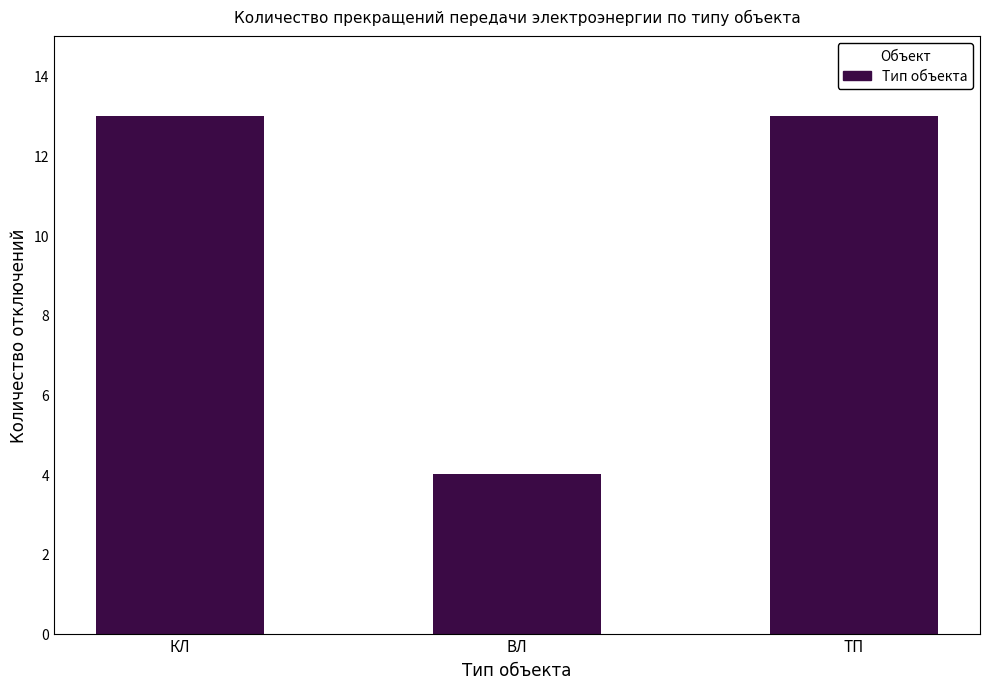

What is the sum of the values at КЛ and ТП?

26